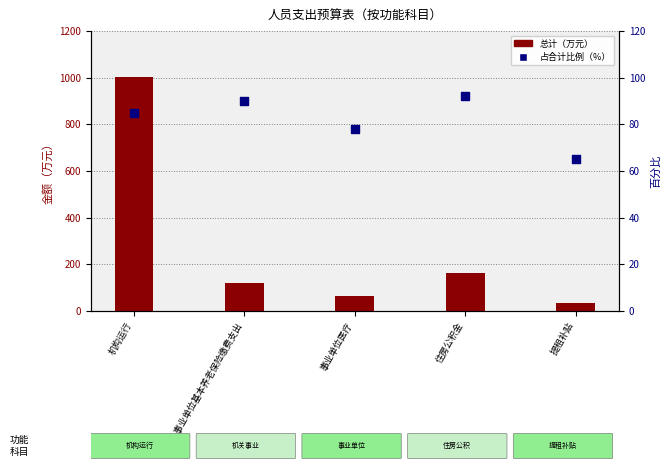

Which series has the largest total across all categories?

总计（万元）